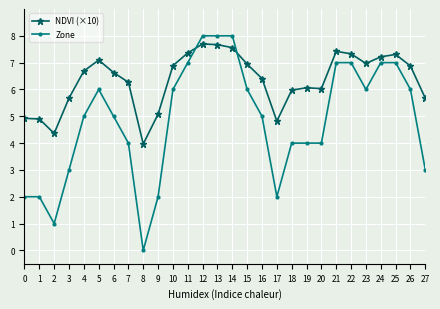

True or false: Zone has a value of 1.2 at 7.

False